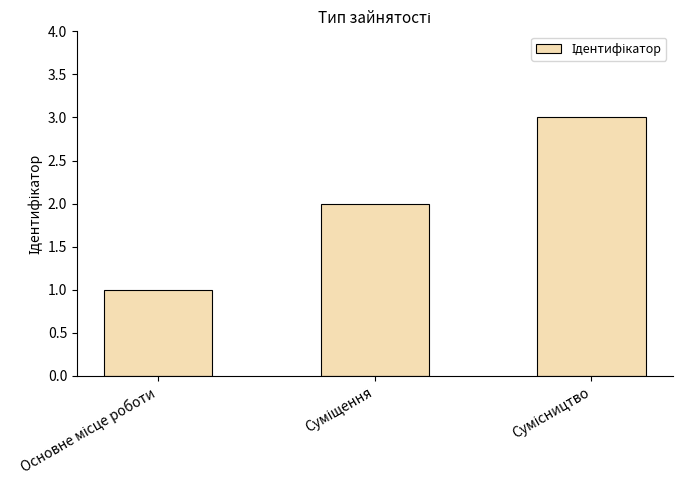

What is the sum of all values?

6